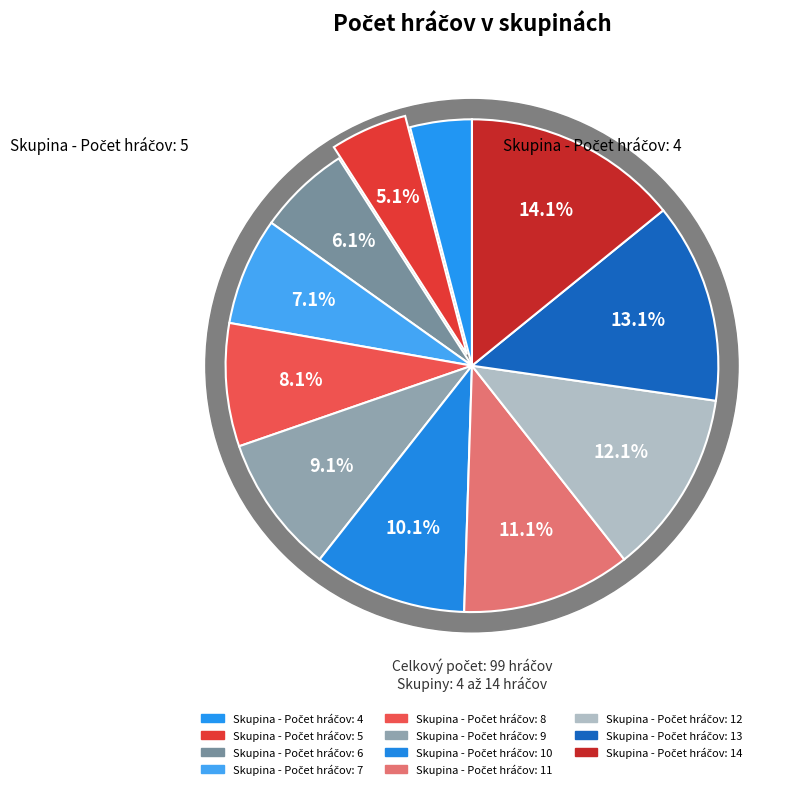

What is the largest slice in the pie chart?

Skupina - Počet hráčov: 14